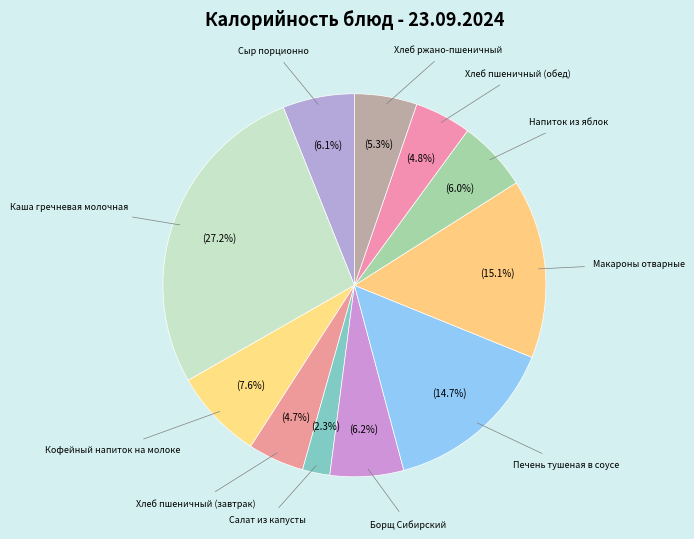

Does Сыр порционно represent more than half of the total?

No